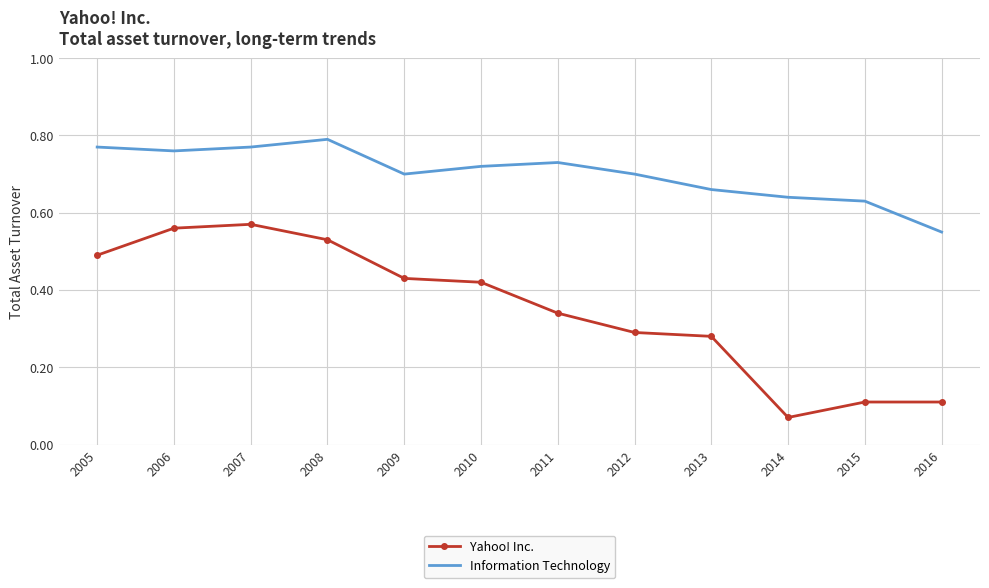

The Yahoo! Inc. series shows 0.2 at 2016. True or false?

False